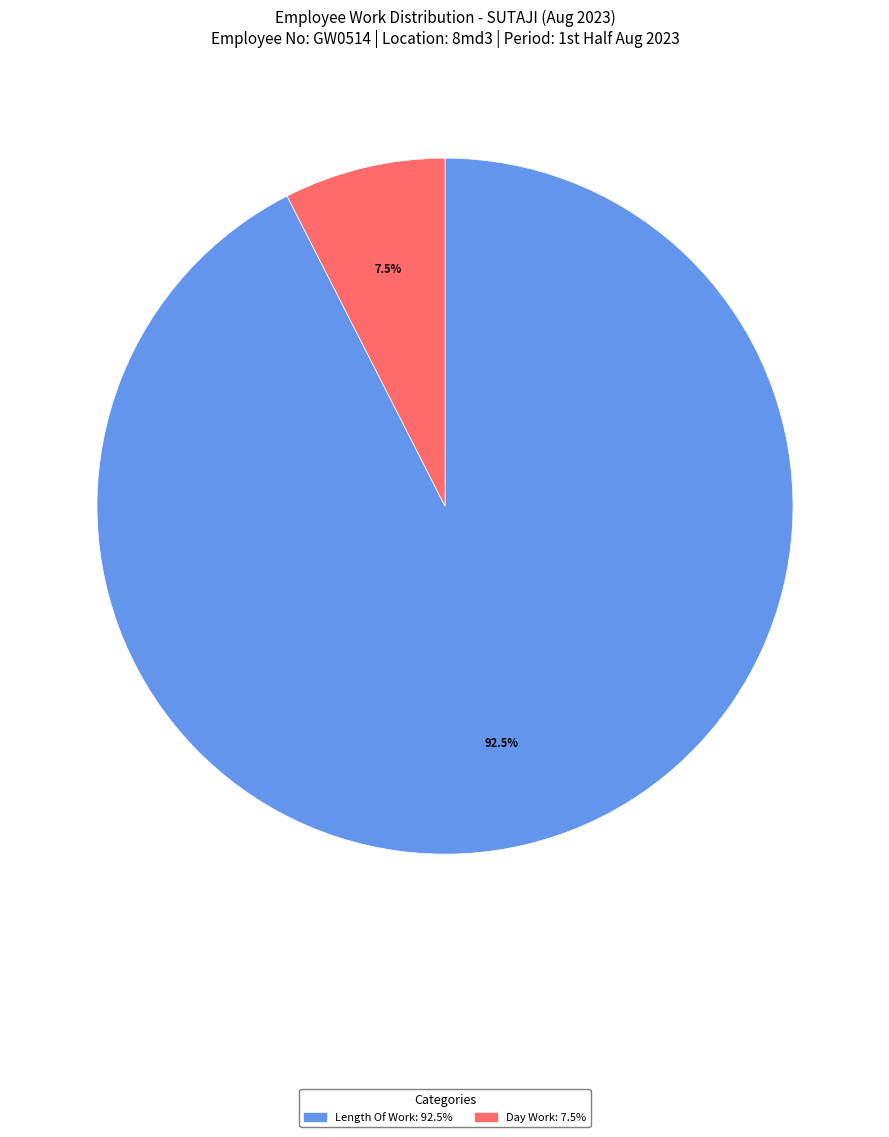

Is there a majority slice in this chart?

Yes